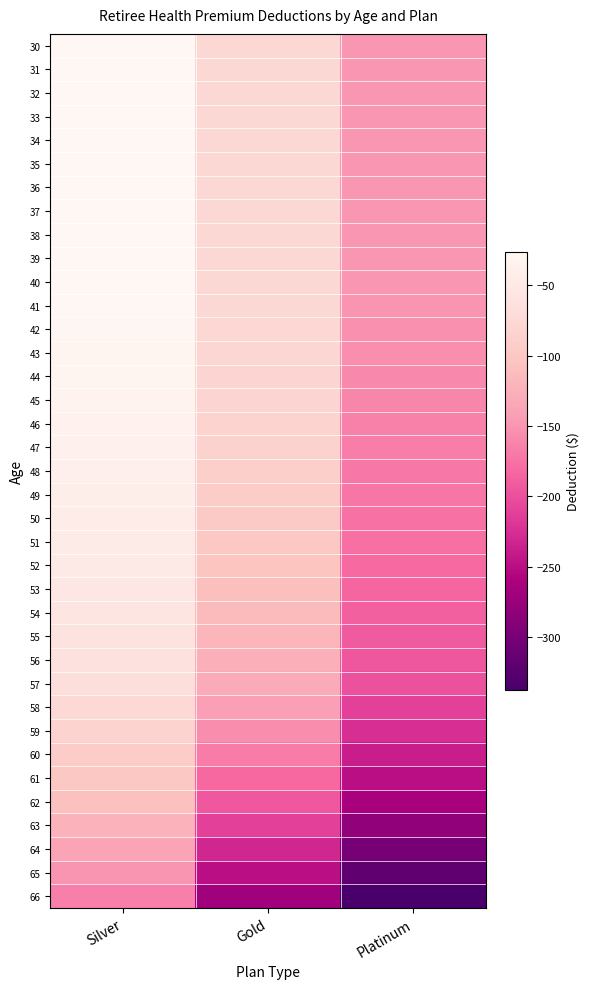

Rank the series by their maximum value, from highest to lowest.

30, 31, 32, 33, 34, 35, 36, 37, 38, 39, 40, 41, 42, 43, 44, 45, 46, 47, 48, 49, 50, 51, 52, 53, 54, 55, 56, 57, 58, 59, 60, 61, 62, 63, 64, 65, 66